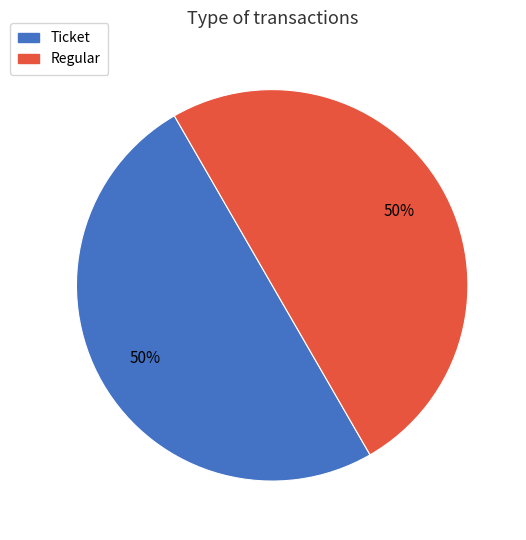

Is it true that Ticket is 60% of the pie?

False